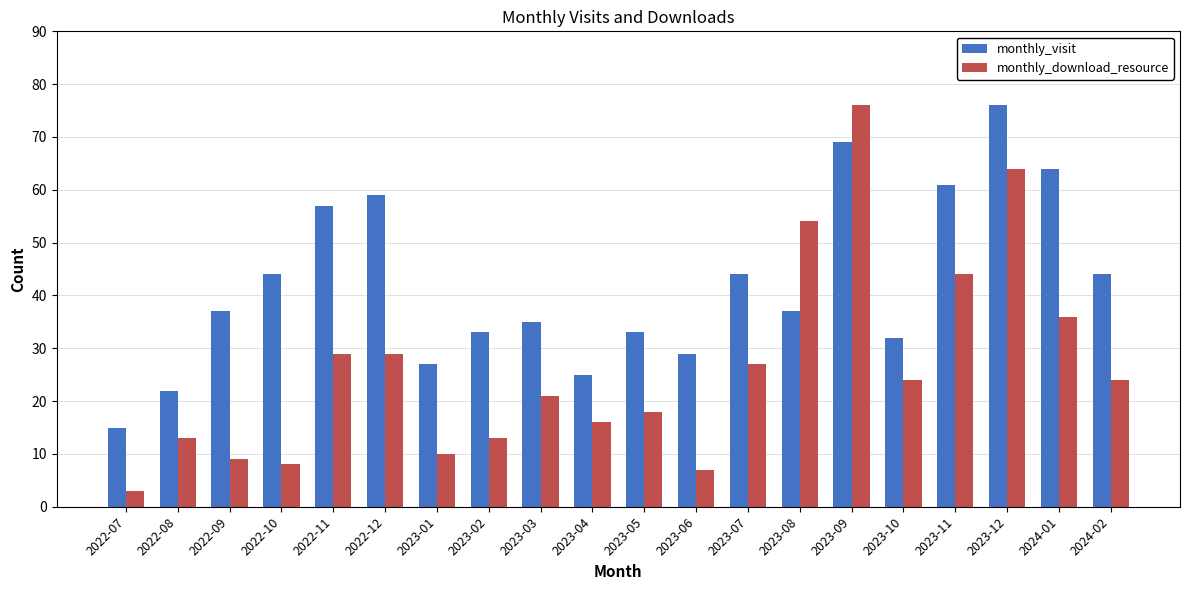

List the series in order of their overall mean, lowest first.

monthly_download_resource, monthly_visit